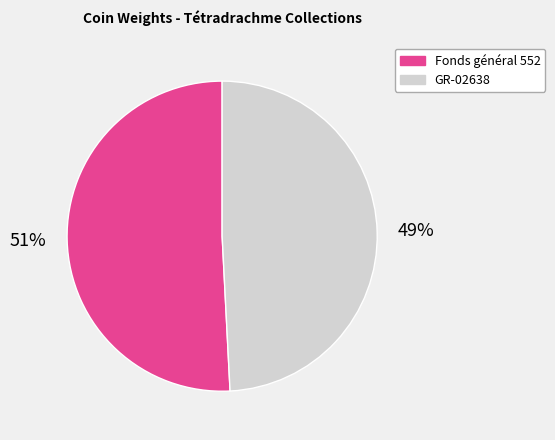

To the nearest percent, what portion does Fonds général 552 represent?

51%